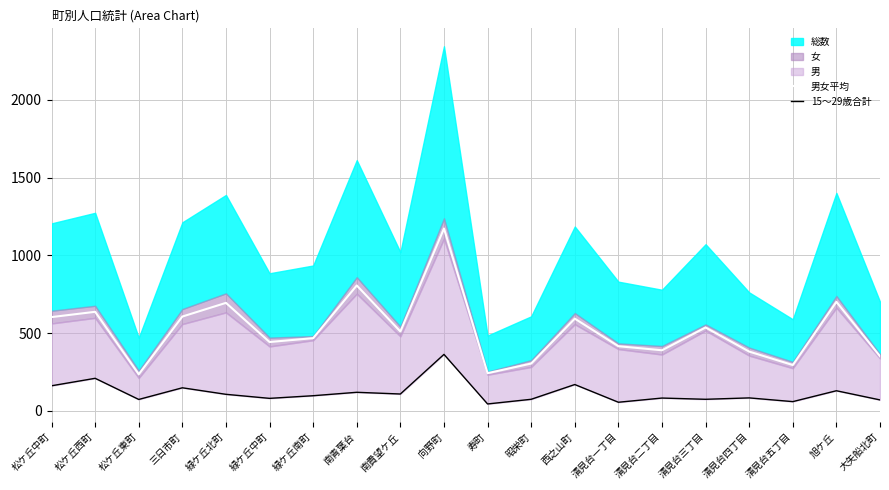

True or false: 男女平均 has a value of 675.2 at 清見台四丁目.

False